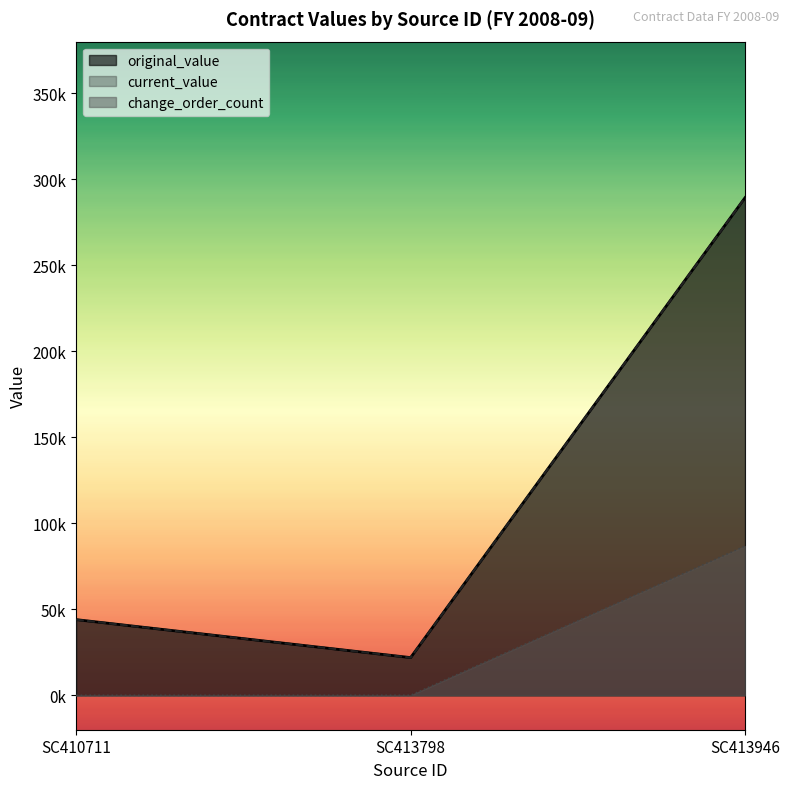

Reading left to right, extract all data points from this chart.

original_value: 44000.0	21927.8	289304.0
current_value: 44000.0	21927.8	289304.0
change_order_count: 0.0	0.0	86791.2